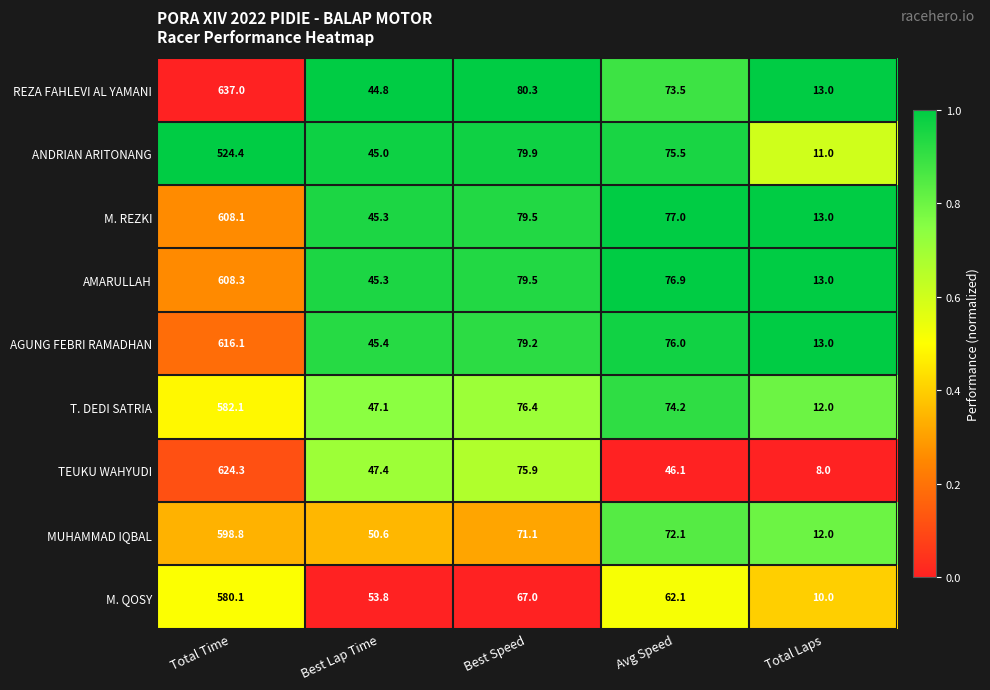

Which series has the largest total across all categories?

REZA FAHLEVI AL YAMANI